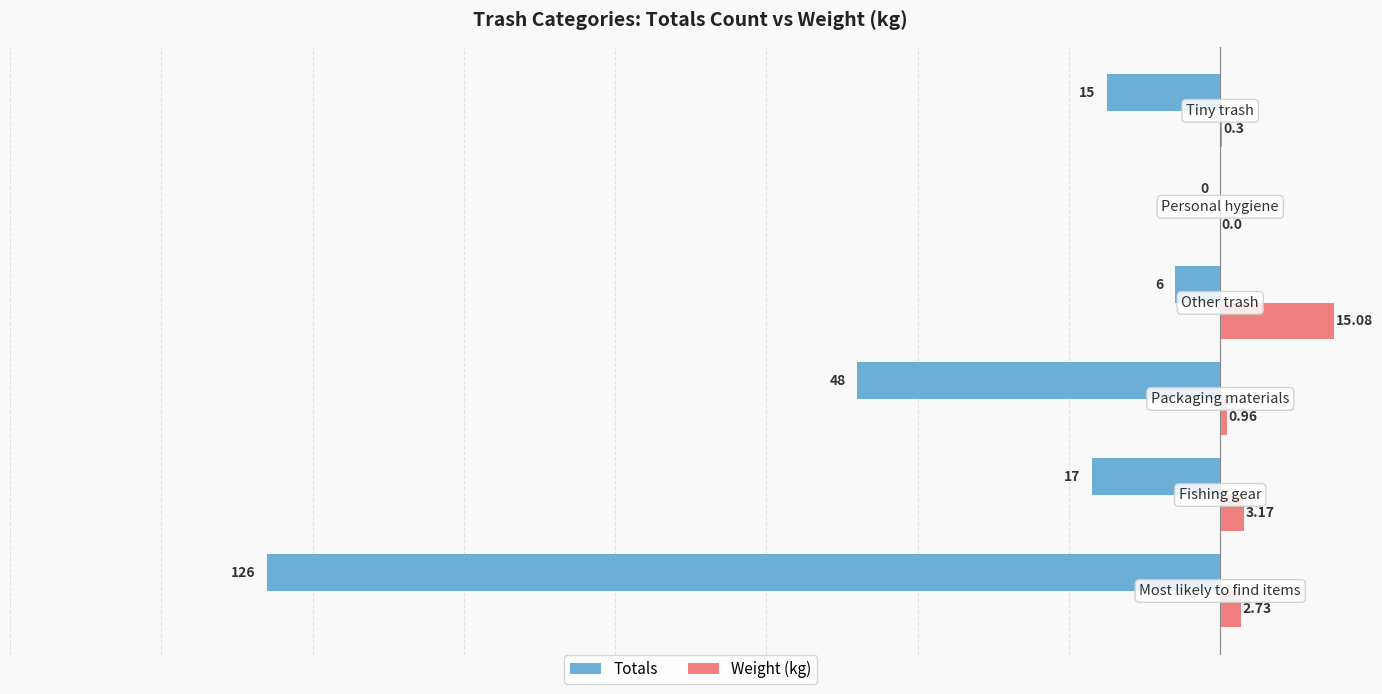

Which series has the largest total across all categories?

Weight (kg)